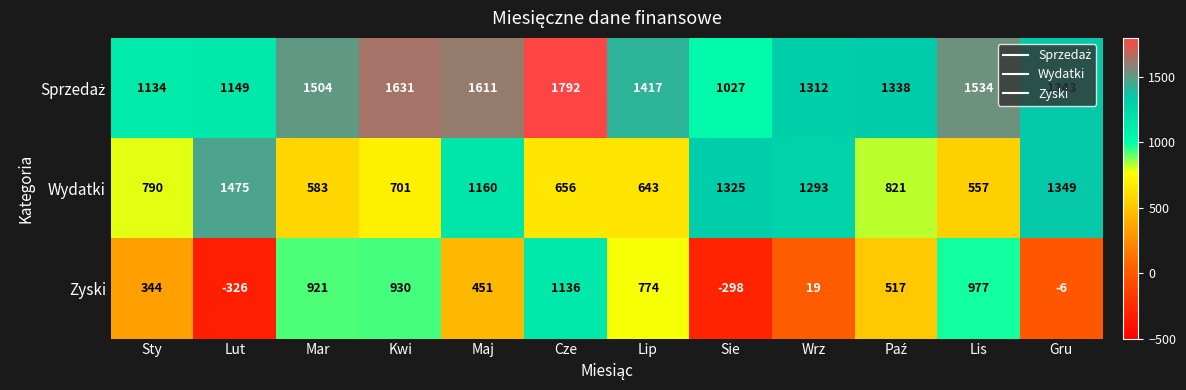

Which series has the largest range (max minus min)?

Zyski